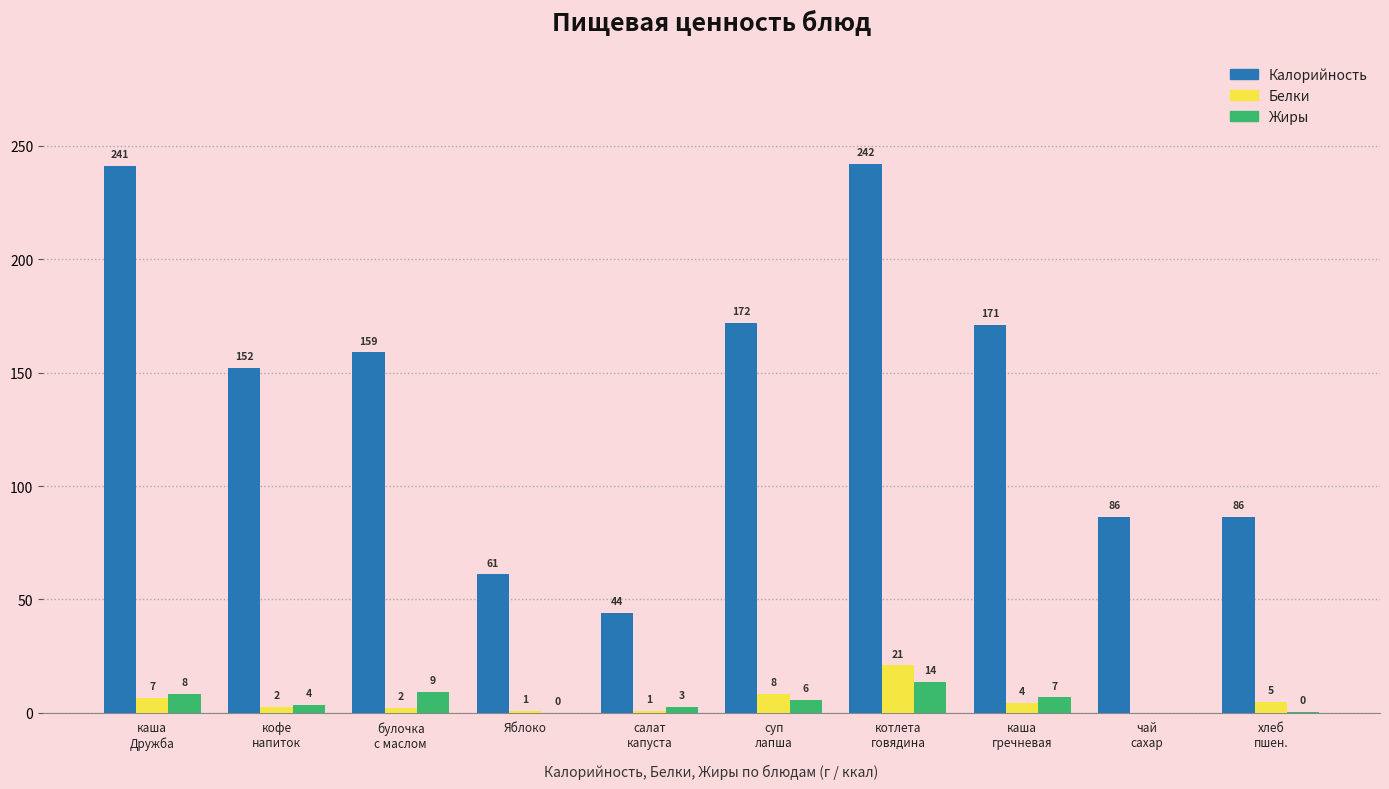

What is the value of the Белки bar at the 5th from the left?

0.7